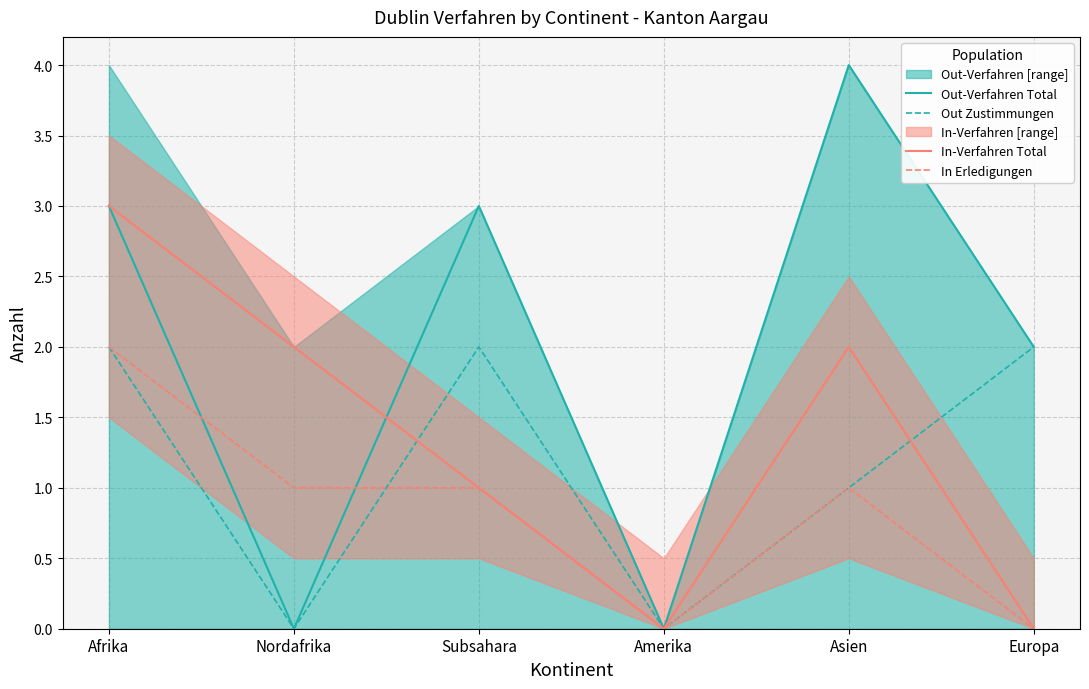

How many data points in Out Zustimmungen are less than 2?

3